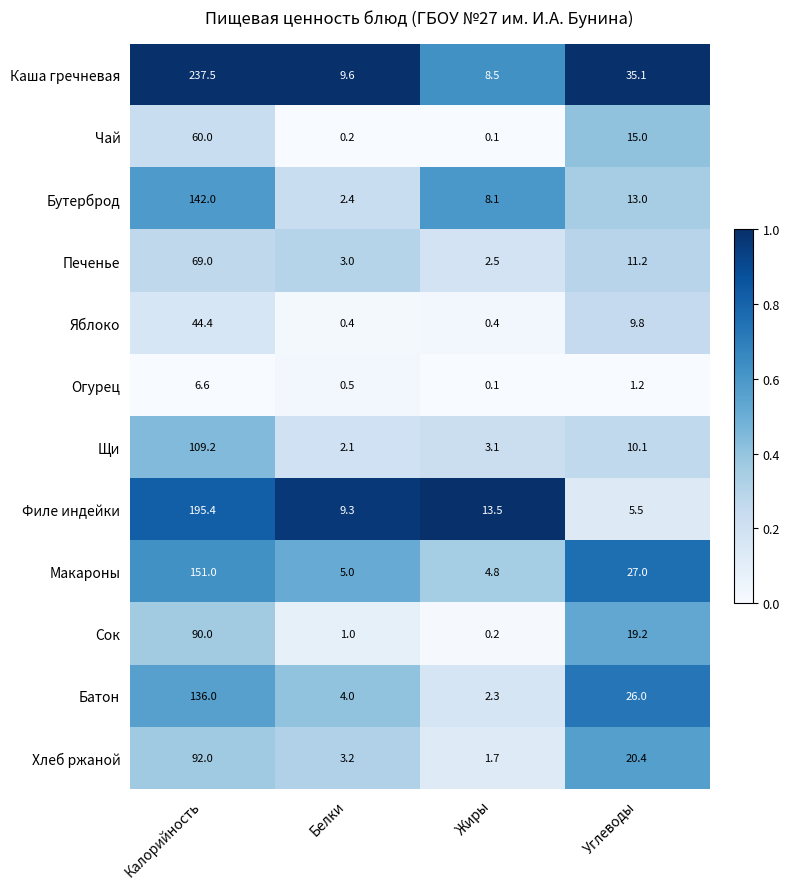

What is the spread (max minus min) of values at Белки?

9.4